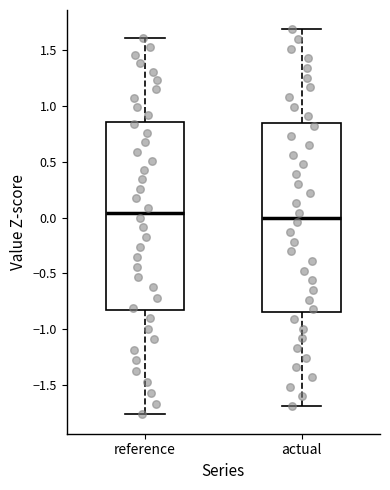

Where is the upper edge of the box for reference on the y-axis? The values are not printed on the chart, so give them approximately, as read against the axis.

0.85